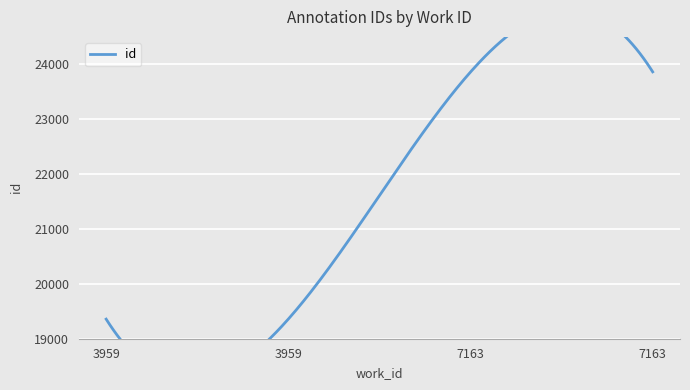

Reading left to right, extract all data points from this chart.

19357	19358	23860	23863